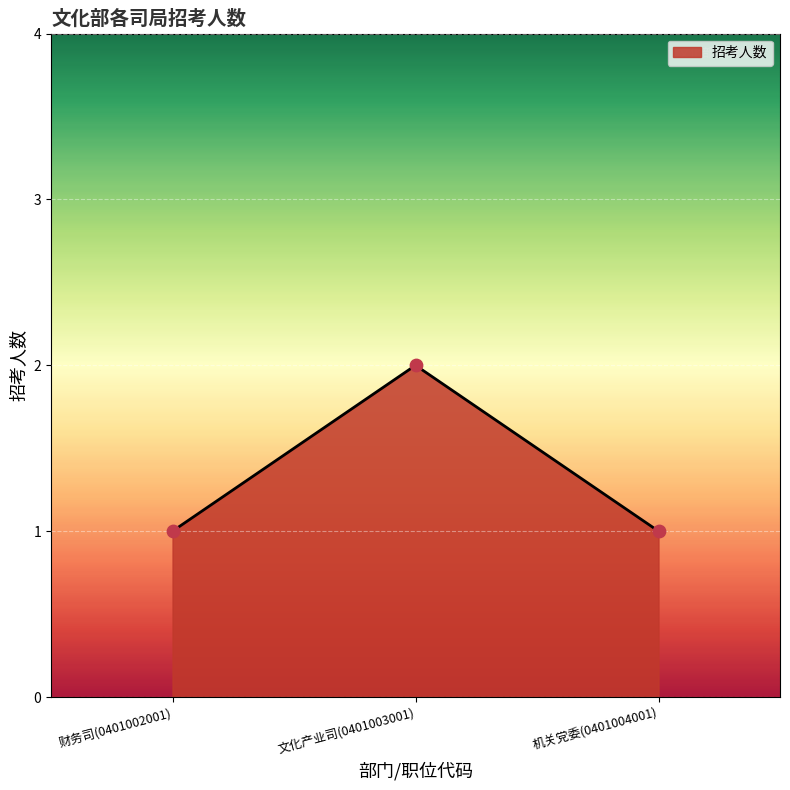

What is the change in value from 财务司(0401002001) to 文化产业司(0401003001)?

+1